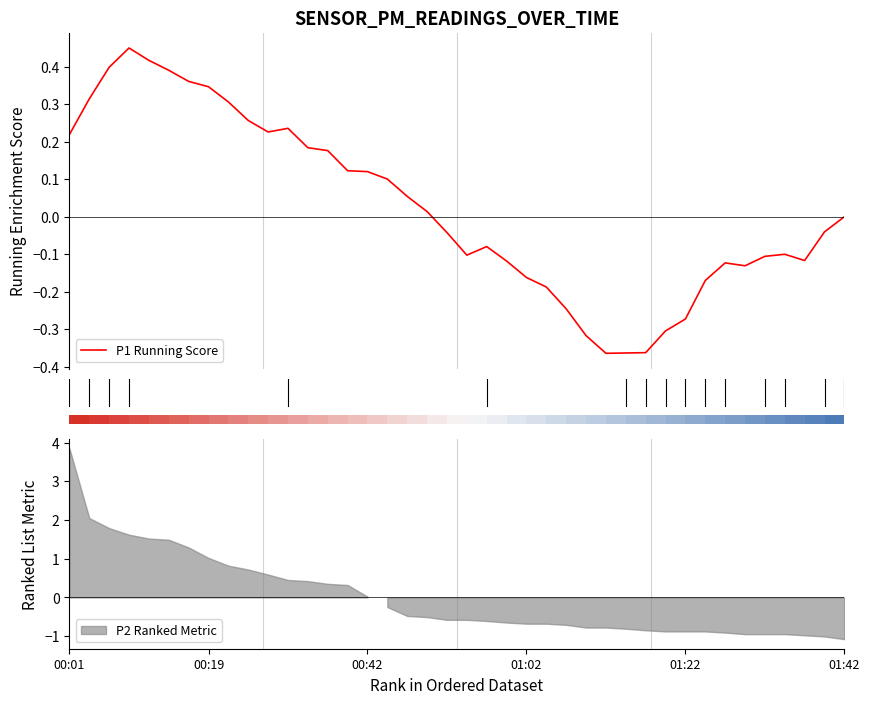

What is the difference between the maximum and minimum values?

0.8